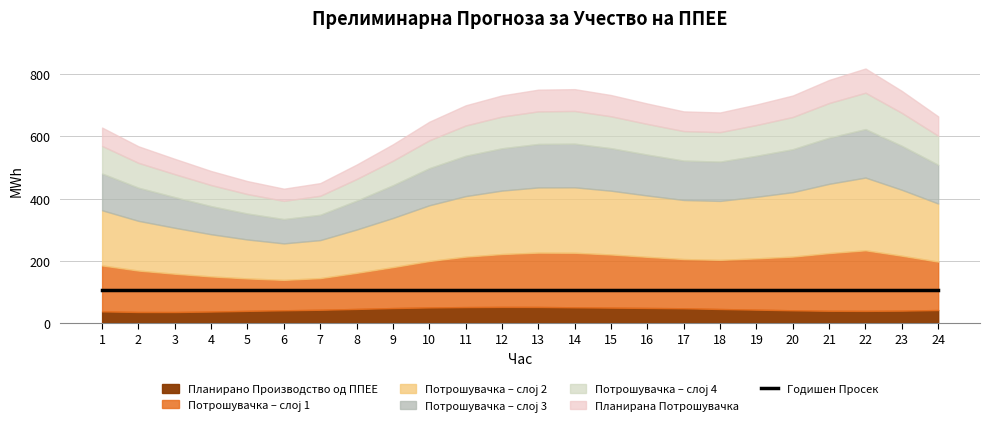

How many values in the Планирано Производство од ППЕЕ series are below 42?

11